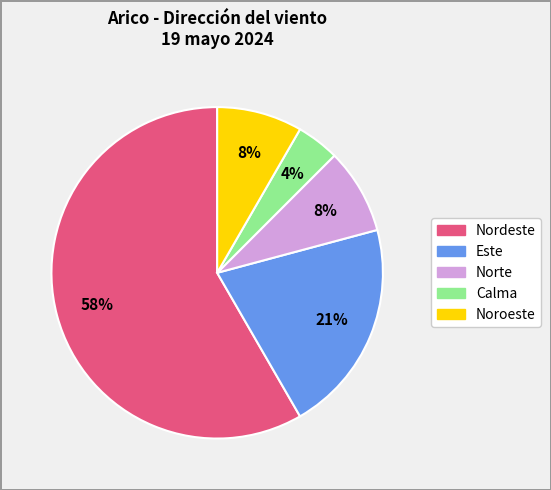

What is the majority slice?

Nordeste